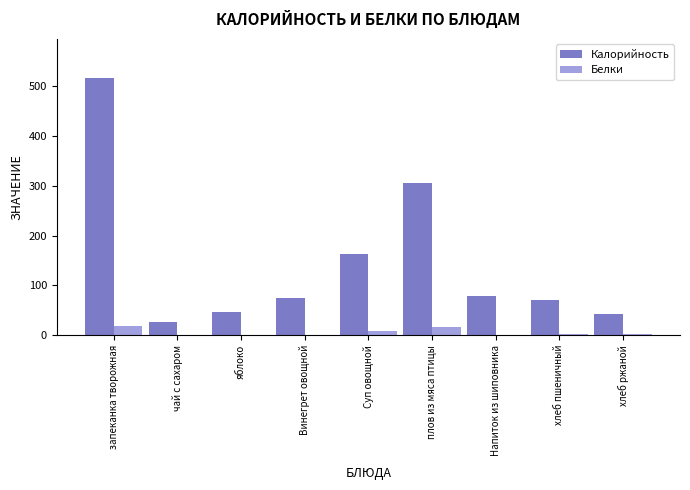

How many categories are shown in the chart?

9